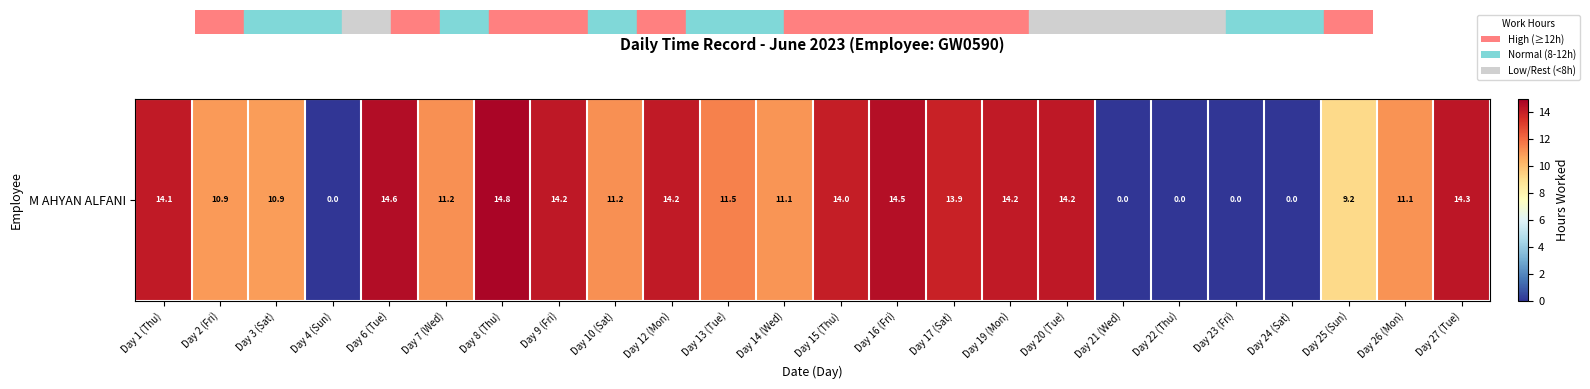

The chart shows a value of 3.3 at Day 9 (Fri). True or false?

False